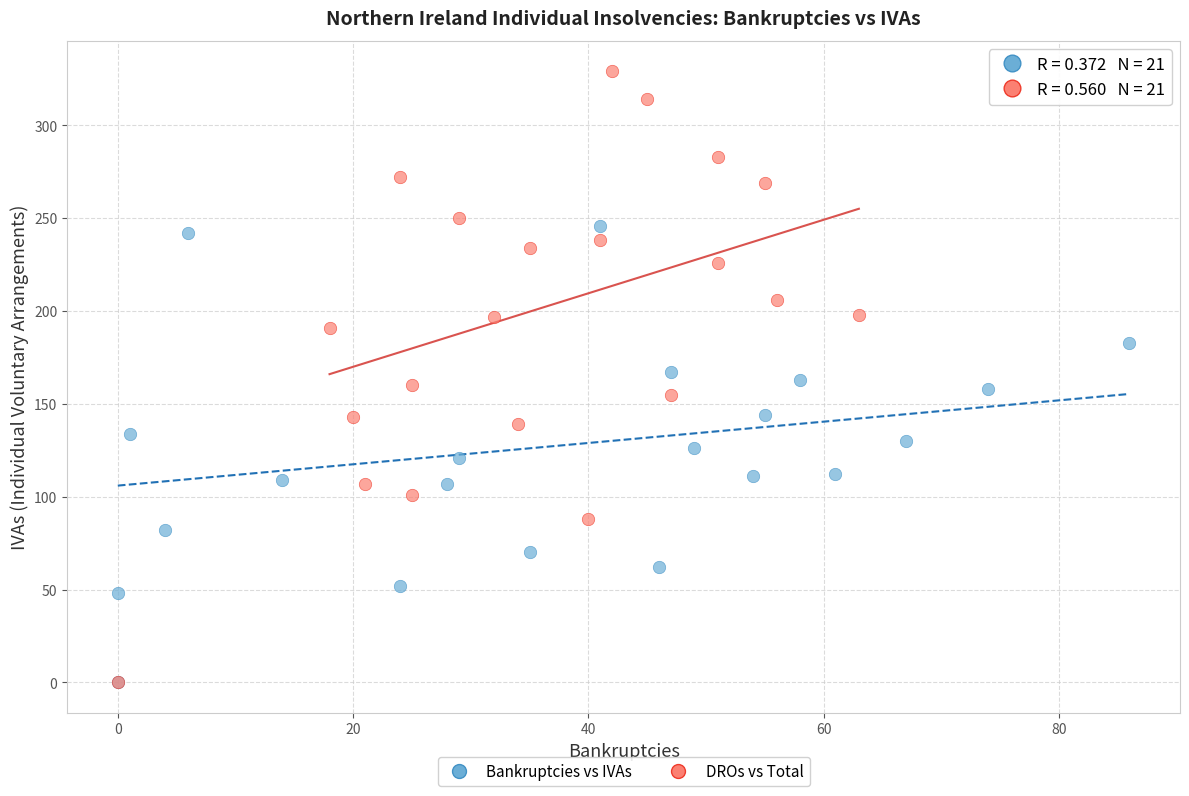

Which series contains the highest Y value?

DROs vs Total